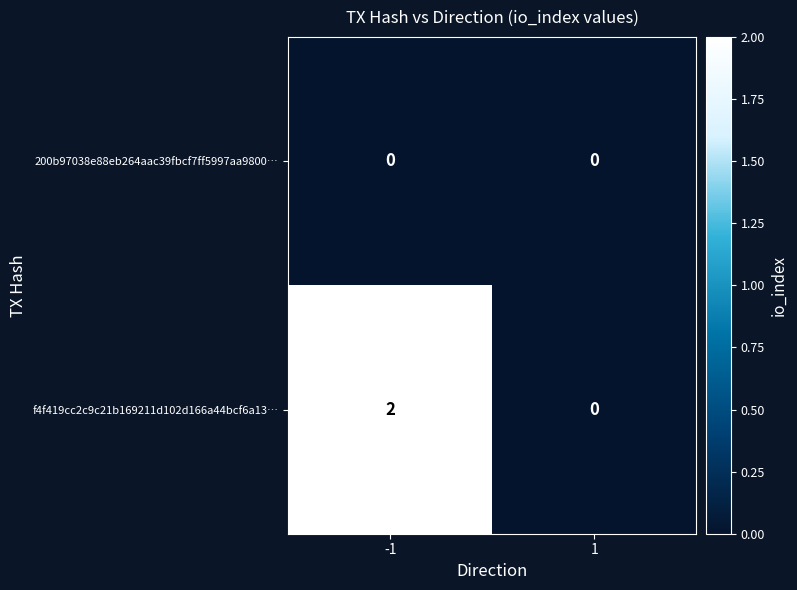

Is it true that f4f419cc2c9c21b169211d102d166a44bcf6a13… equals 1 at 1?

False